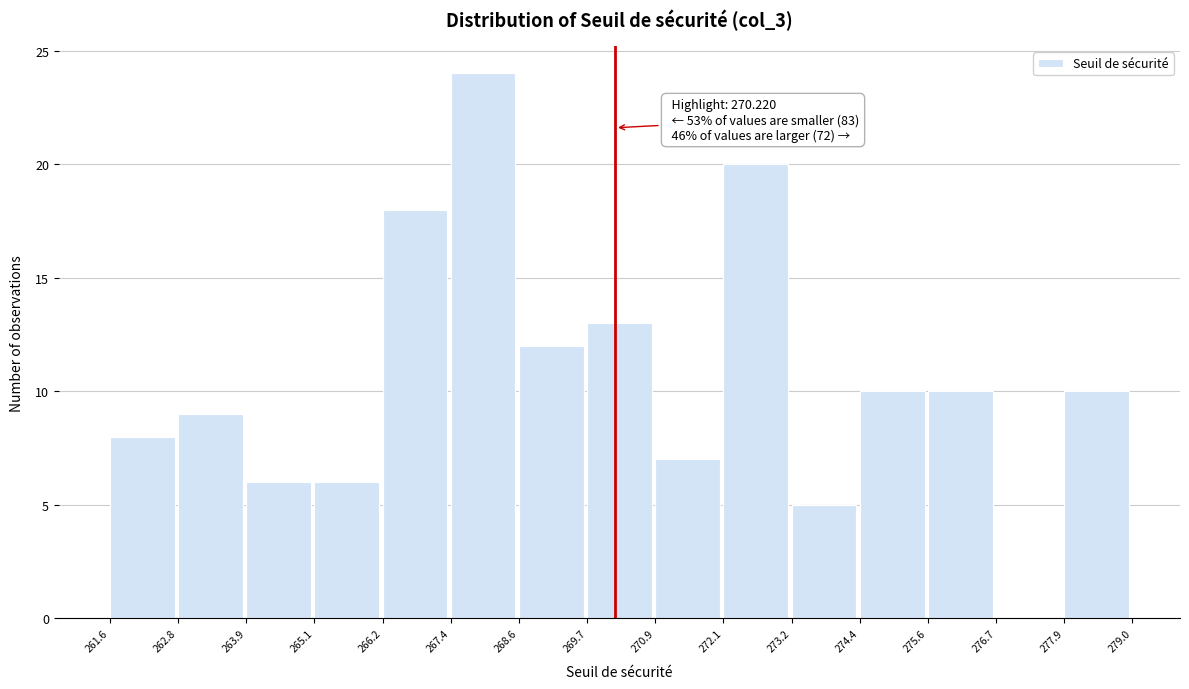

Which range on the x-axis has the tallest bar?

267.4 to 268.6